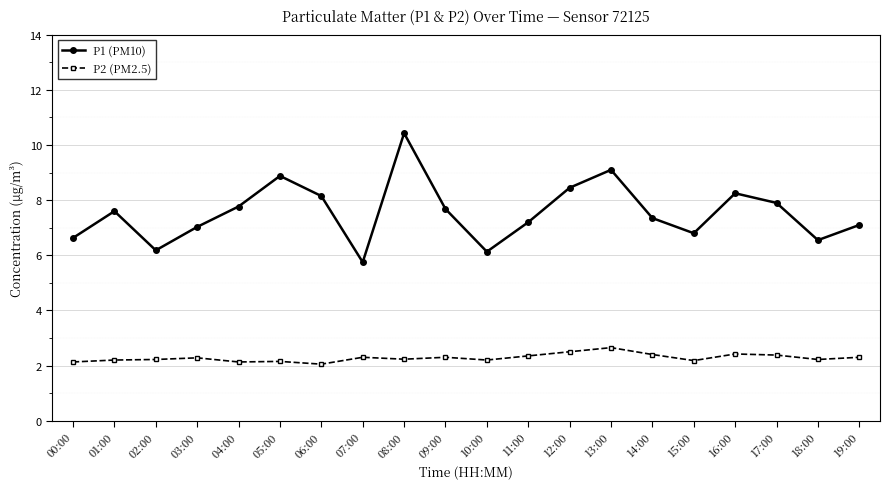

How many lines are shown in the chart?

2